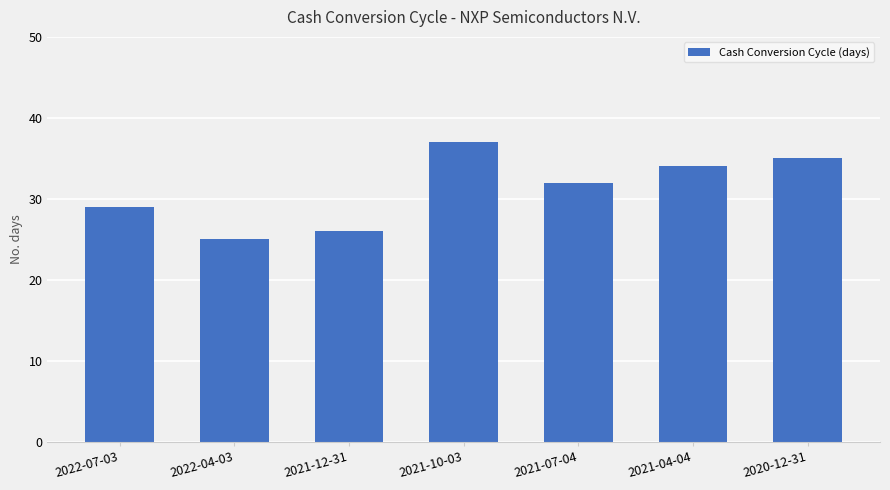

Are the bars horizontal?

No